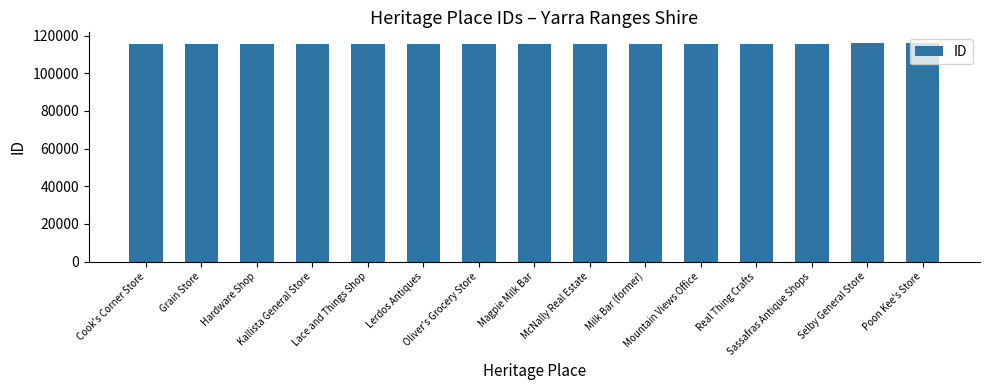

What is the greatest value displayed?

115900